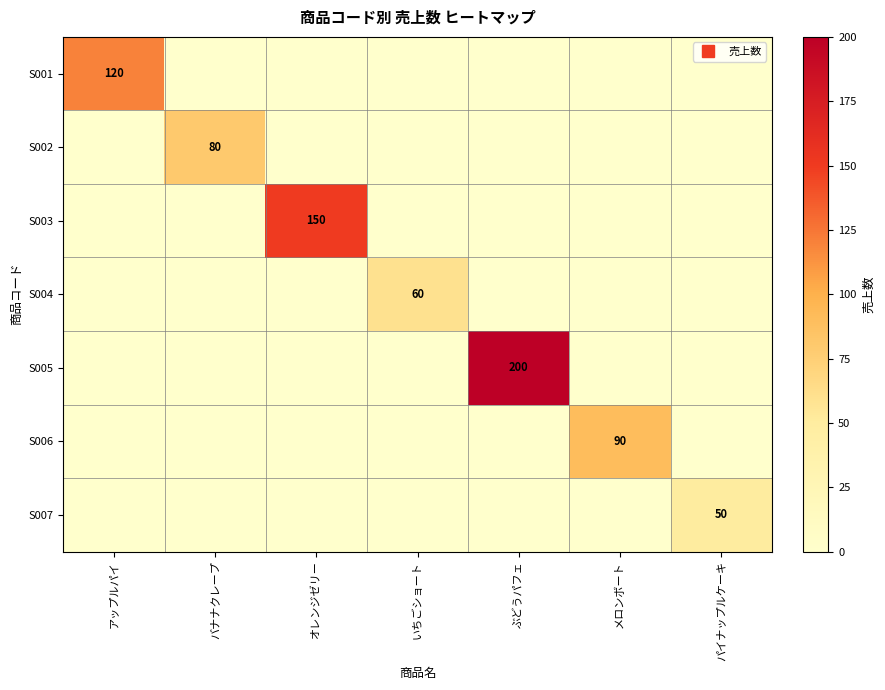

Which series has the widest spread of values?

S005